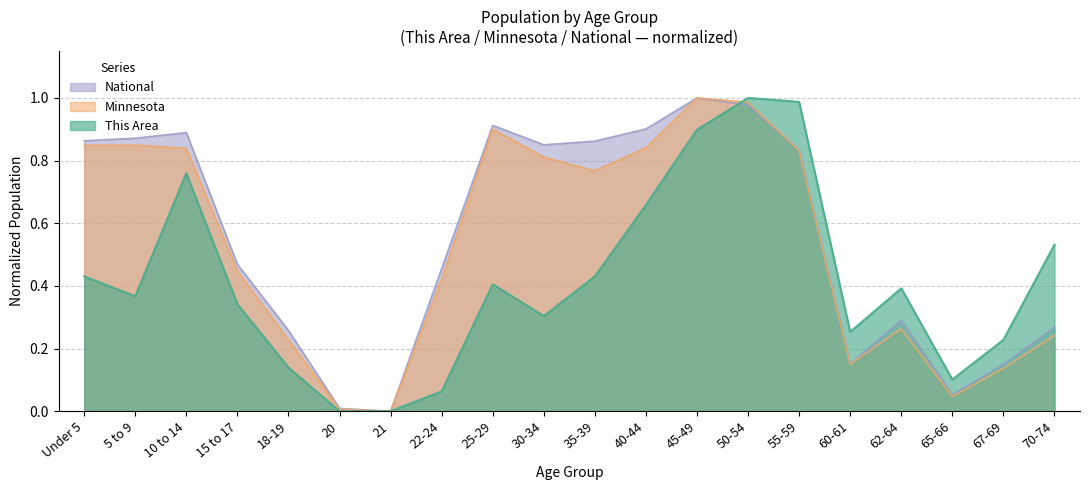

Which series has the widest spread of values?

This Area